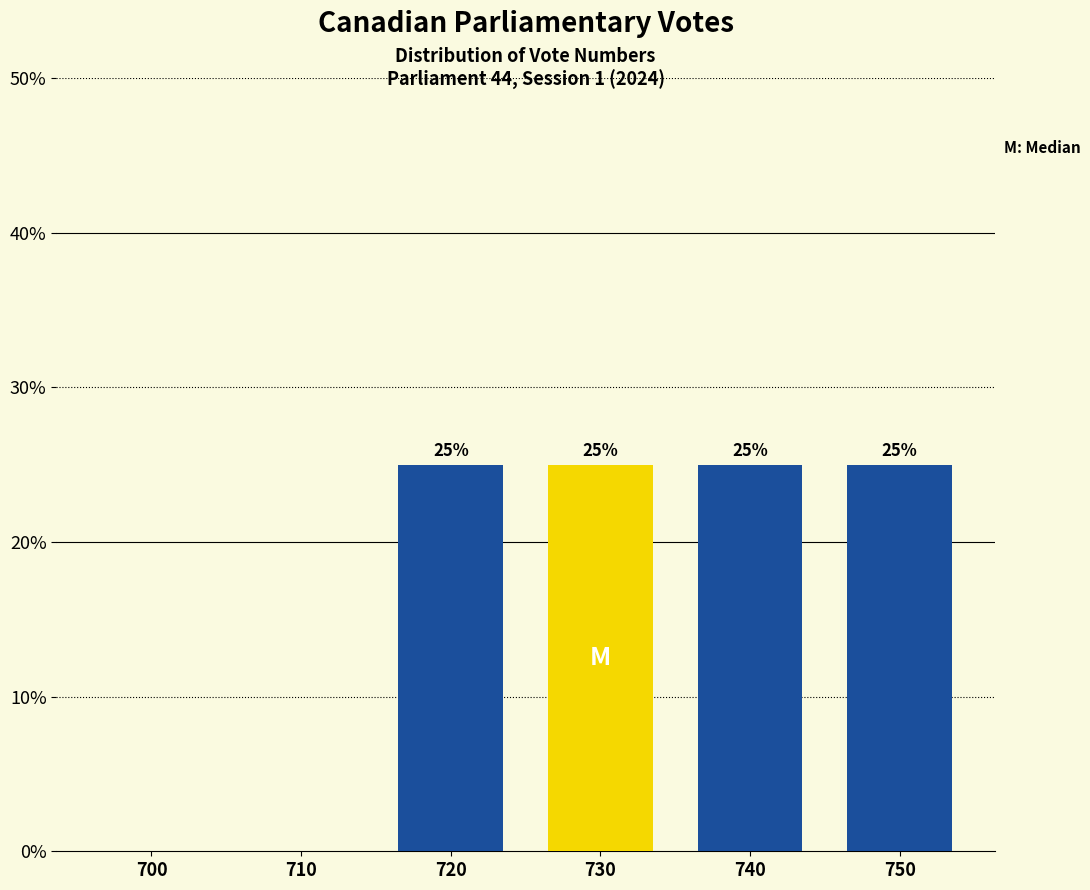

Reading right to left, transcribe all the data shown in this chart.

750=25	740=25	730=25	720=25	710=0	700=0